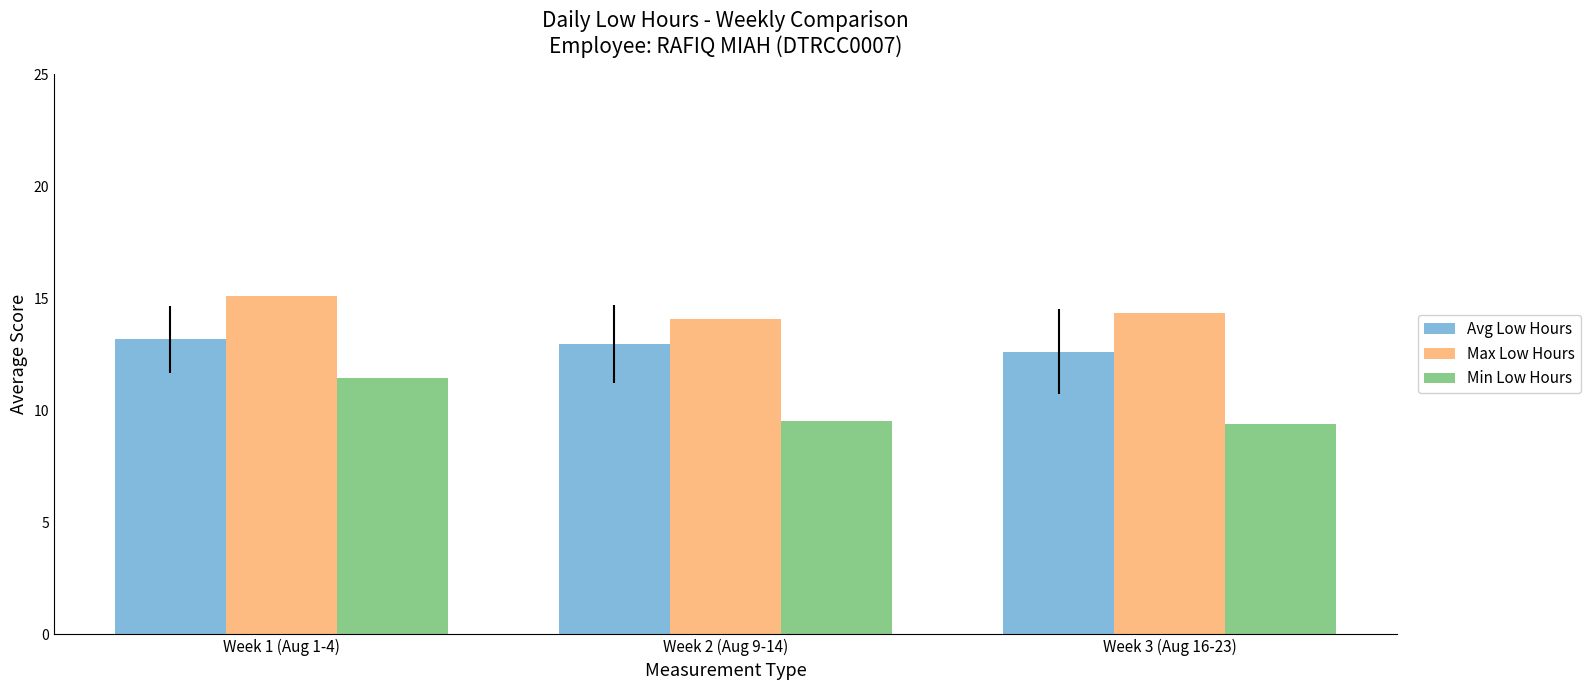

Is the value of Avg Low Hours at Week 1 (Aug 1-4) greater than the value of Max Low Hours at Week 2 (Aug 9-14)?

No